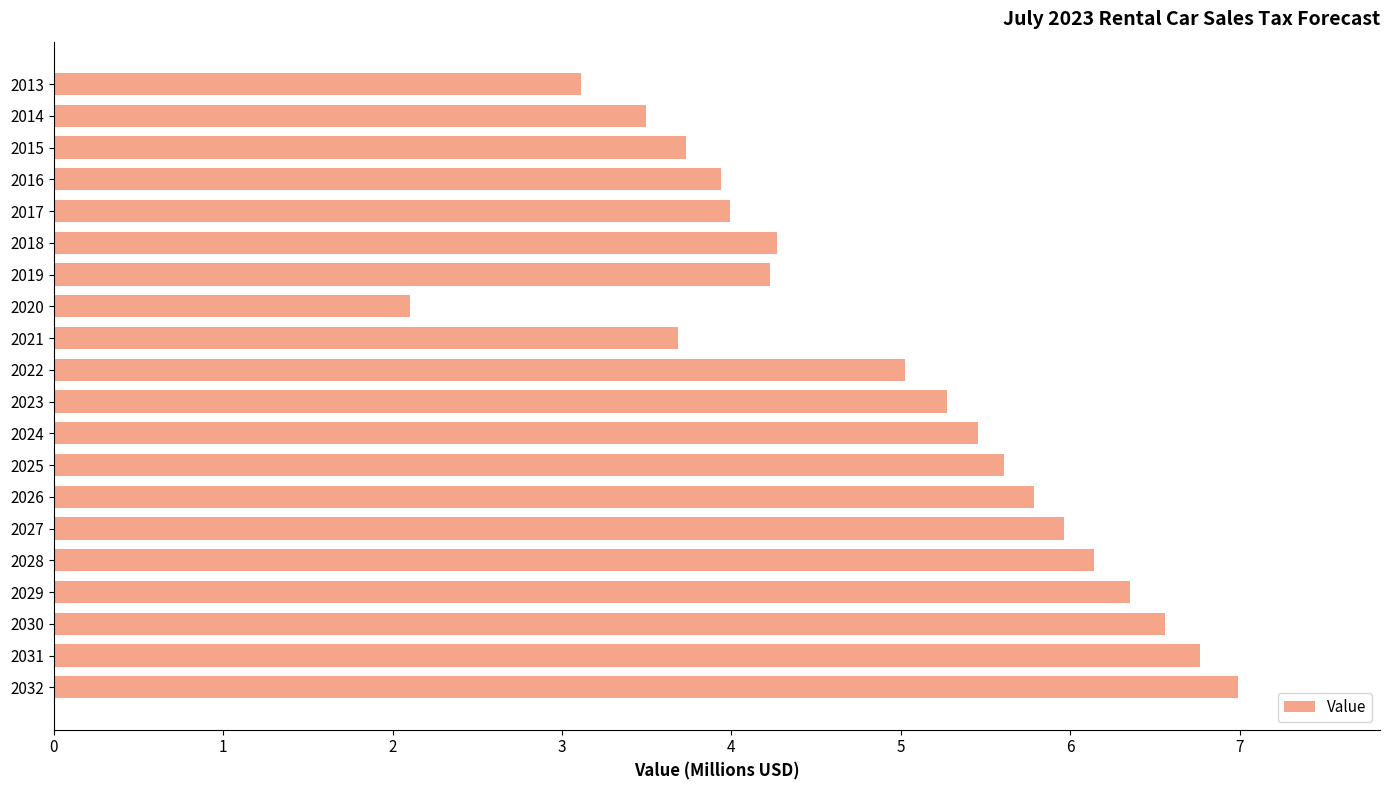

Does the chart contain any negative values?

No